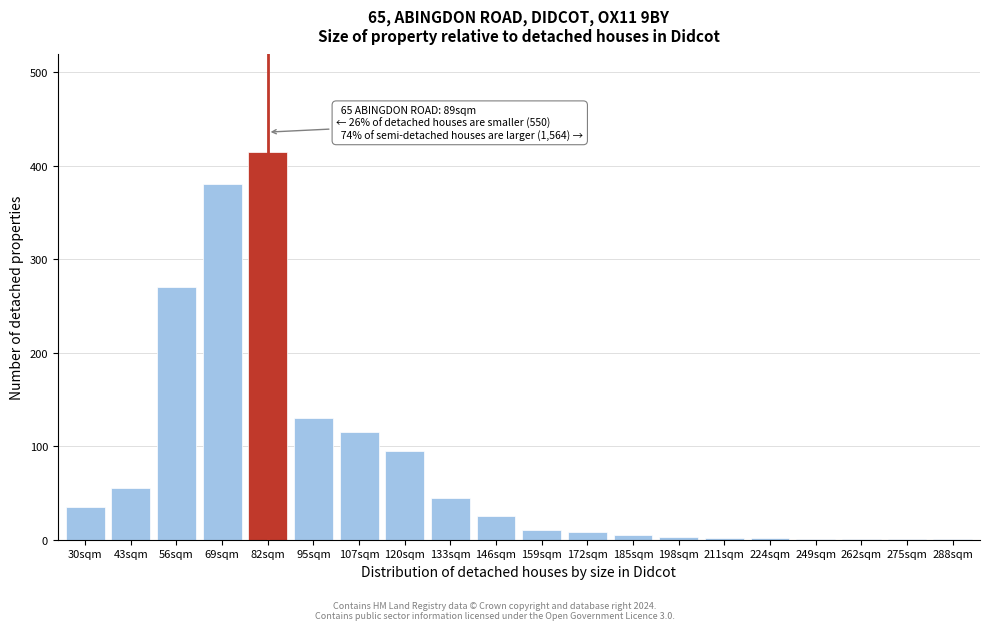

What is the maximum value shown in the chart?

415